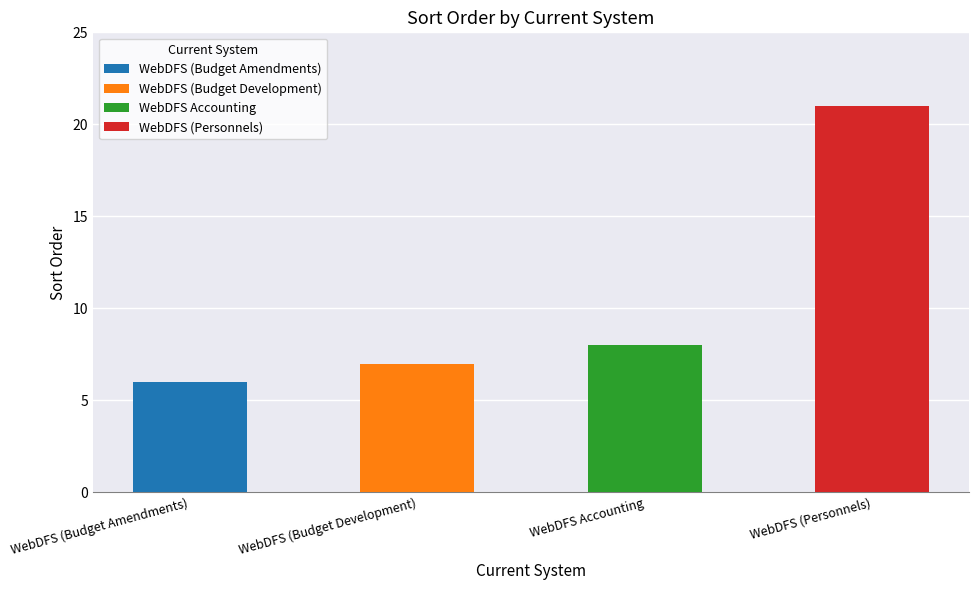

What is the sum of all values?

42